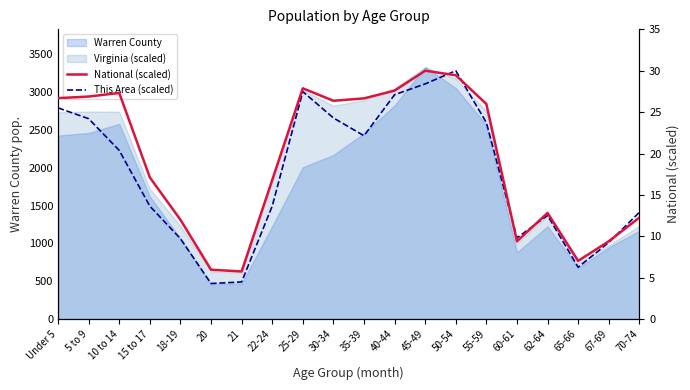

How many data points does each series have?

20